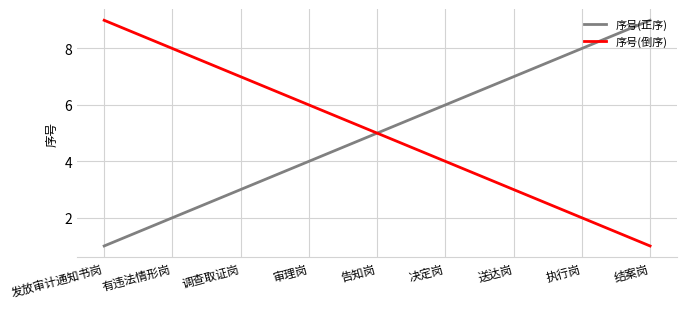

At 执行岗, list the series in order from smallest to largest.

序号(倒序), 序号(正序)